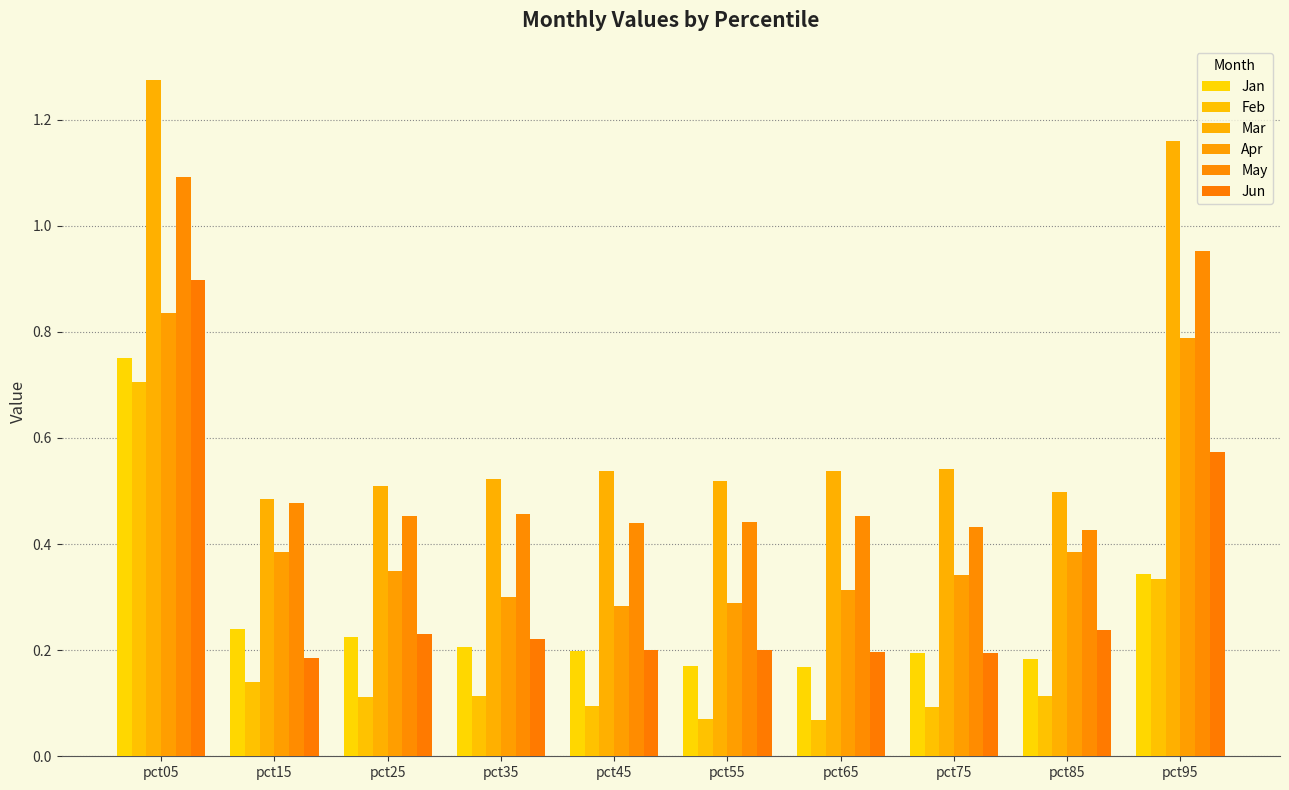

Which label corresponds to the smallest value in the chart?

pct65